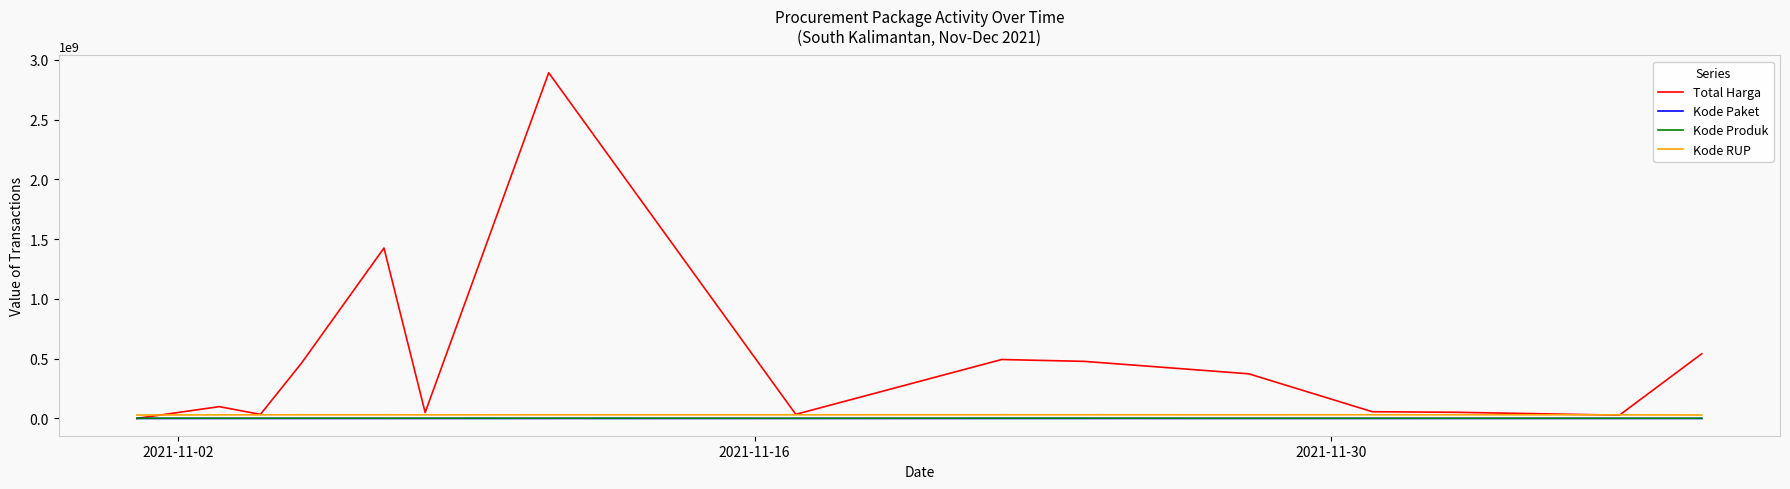

How many lines are shown in the chart?

4